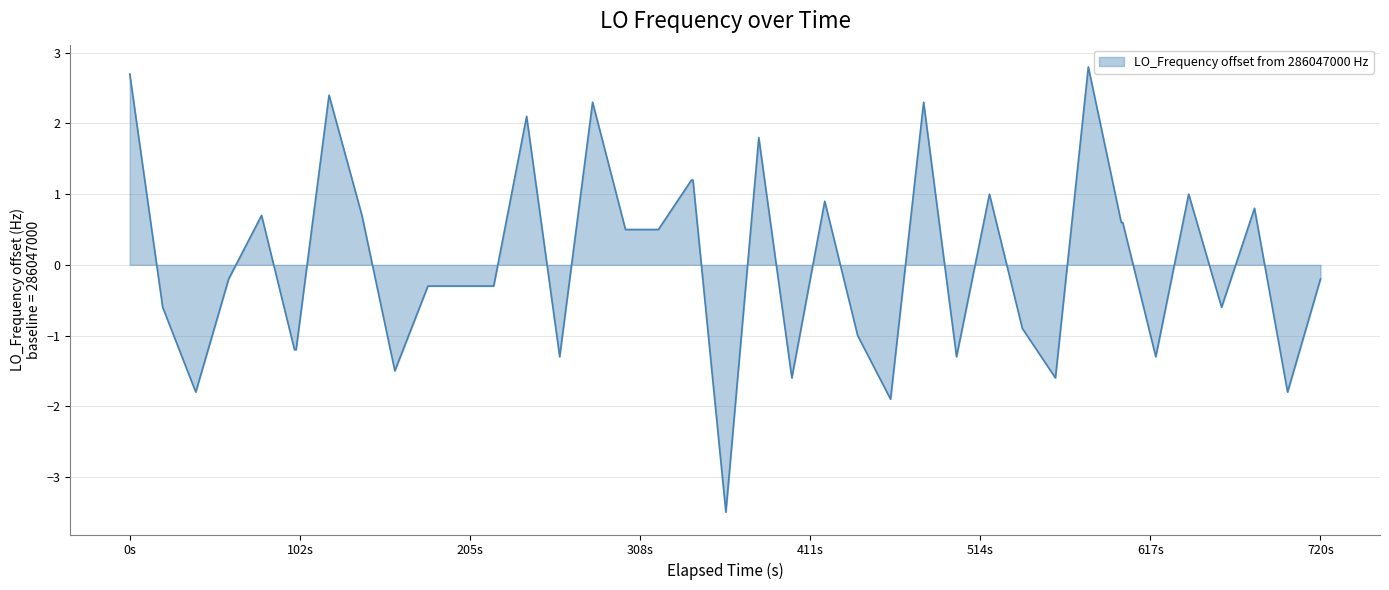

What is the difference between the second highest and minimum values?

6.2